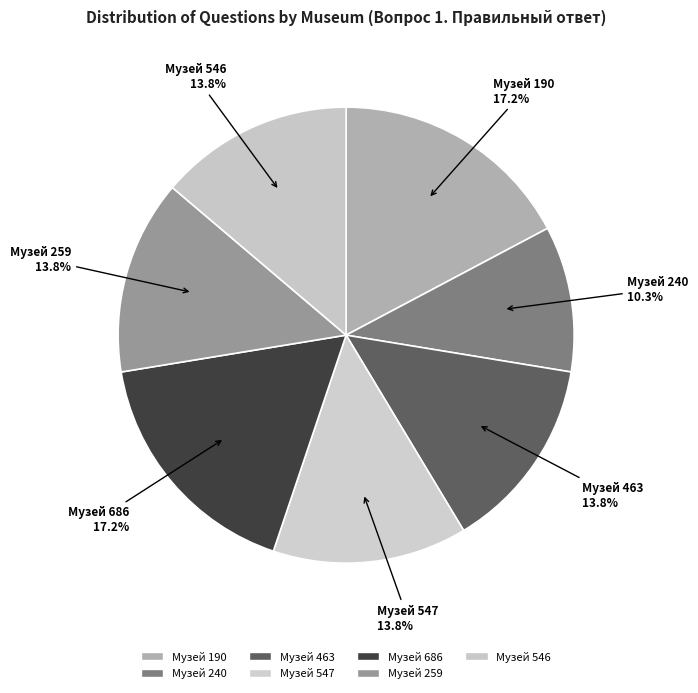

What is the total percentage of Музей 463 and Музей 546?

27.6%